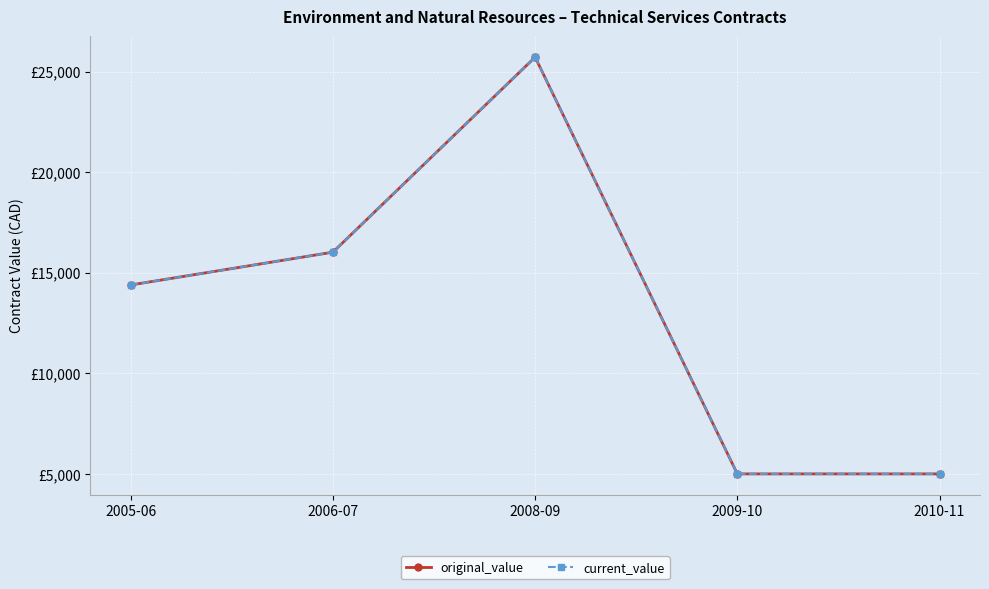

What is the difference between the maximum and minimum values in the current_value series?

20714.0